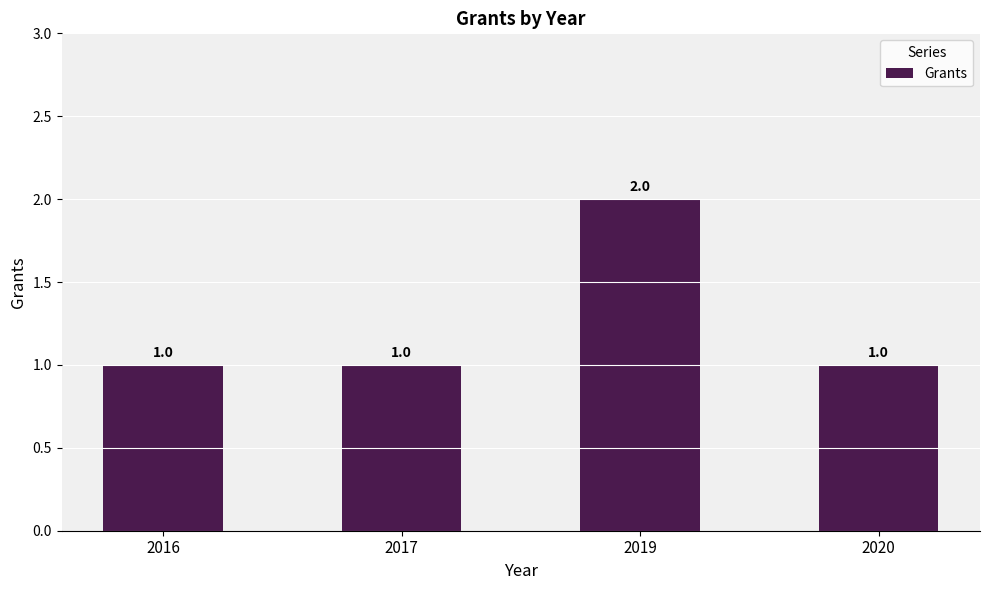

How many series are shown in this chart?

1